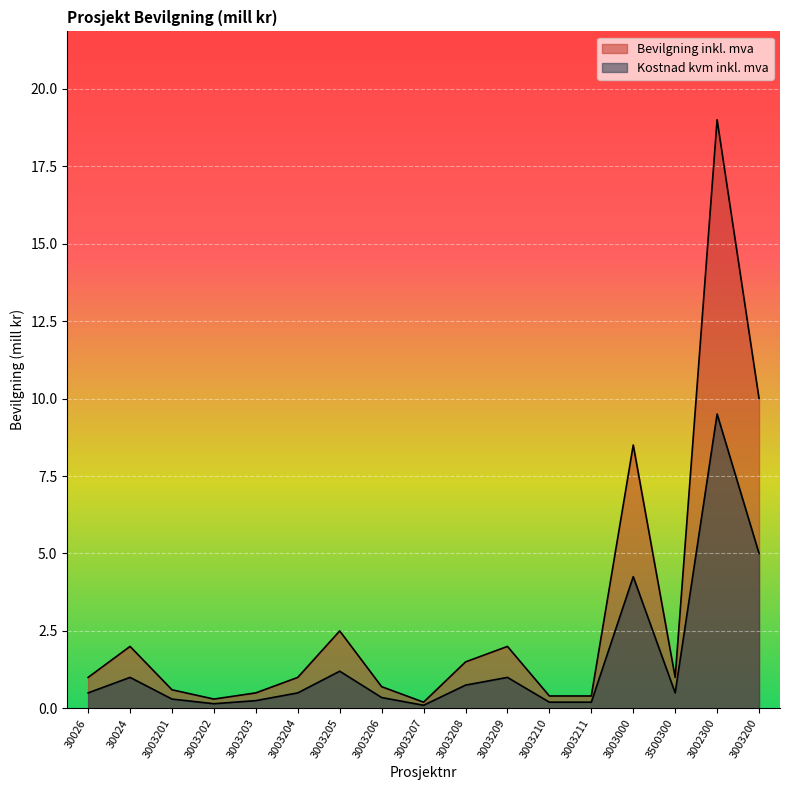

Which label corresponds to the smallest value in the chart?

3003207